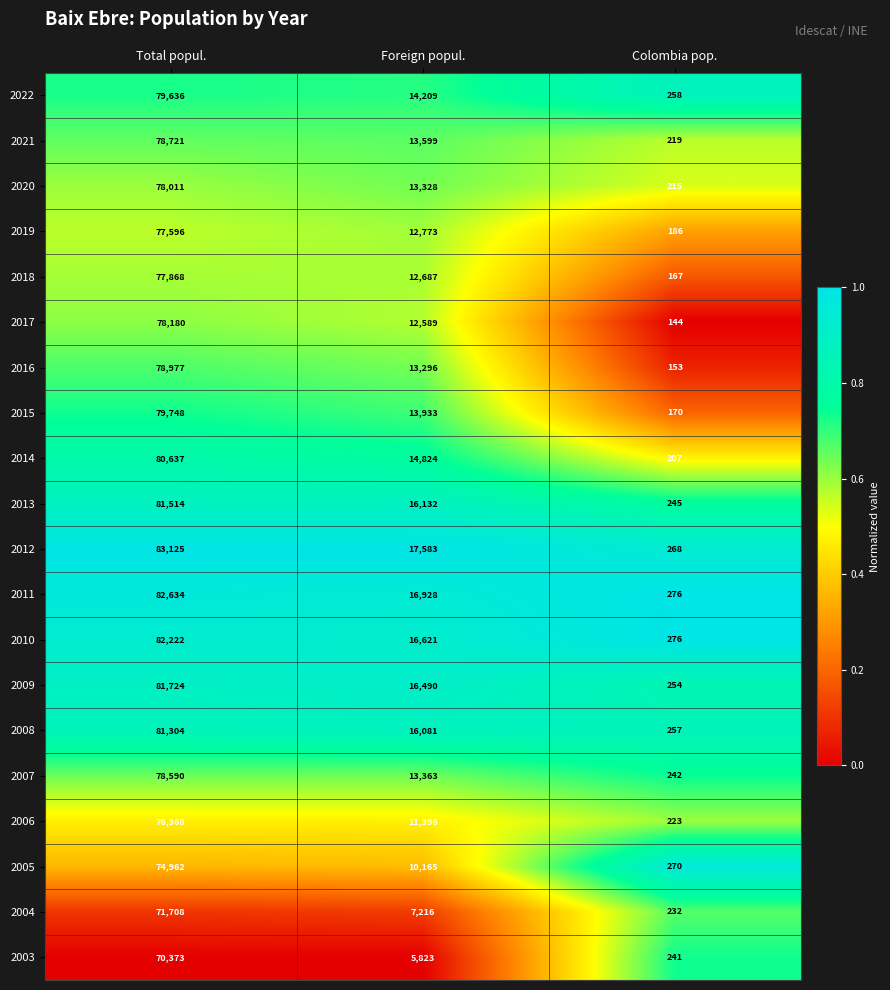

What is the lowest value of the 2009 series?

254